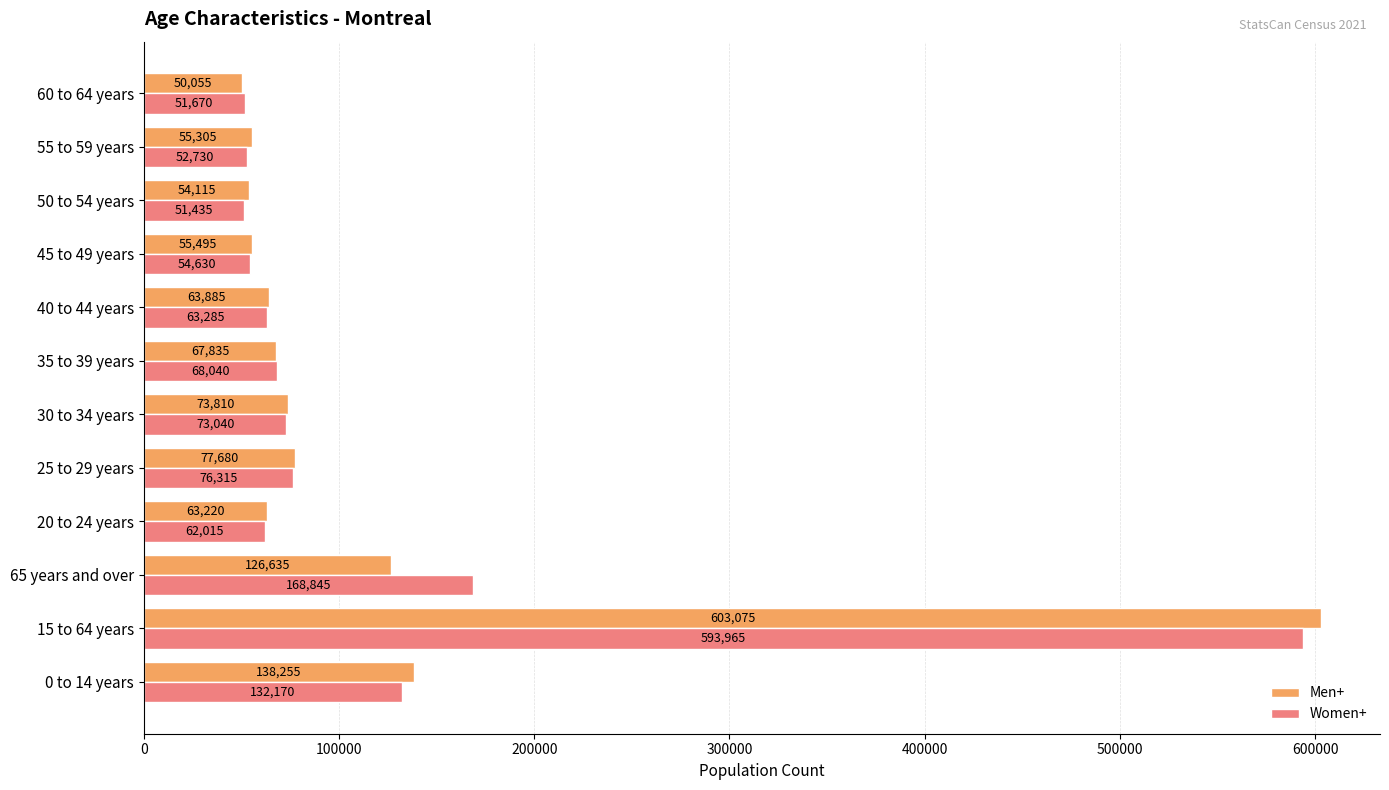

The value of Men+ at 35 to 39 years is 99835. True or false?

False